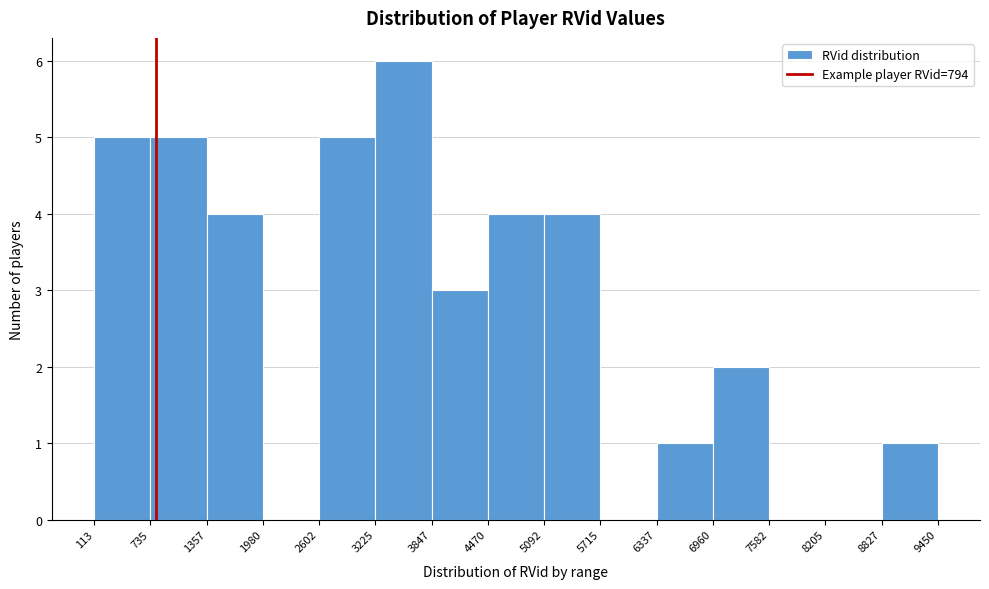

Over which range of the x-axis is the bar tallest?

3225 to 3847